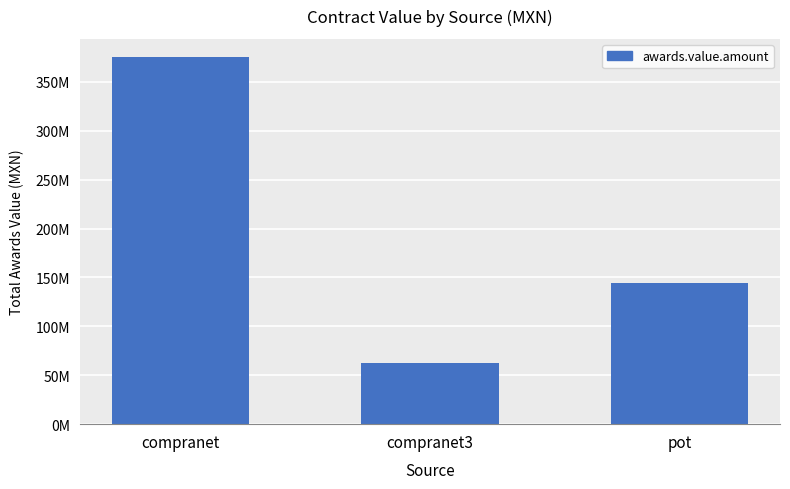

Where does the data first go above 144143567?

compranet